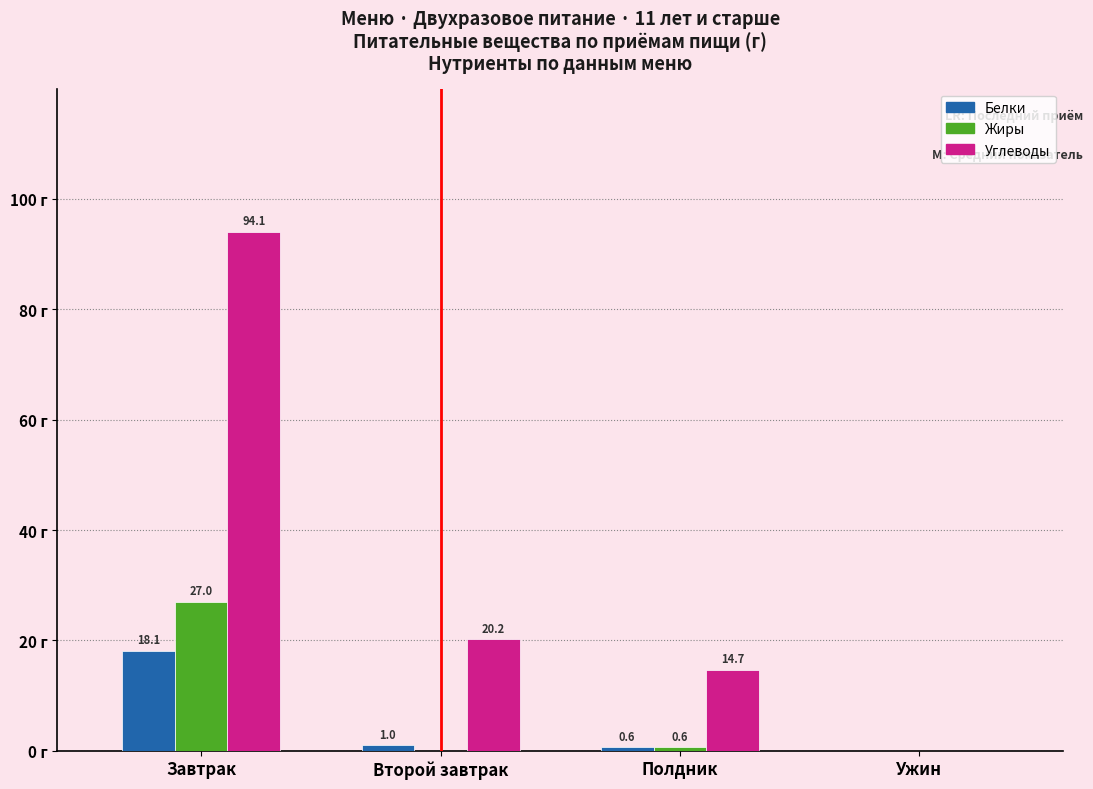

Between Завтрак and Второй завтрак, which series saw the biggest shift?

Углеводы